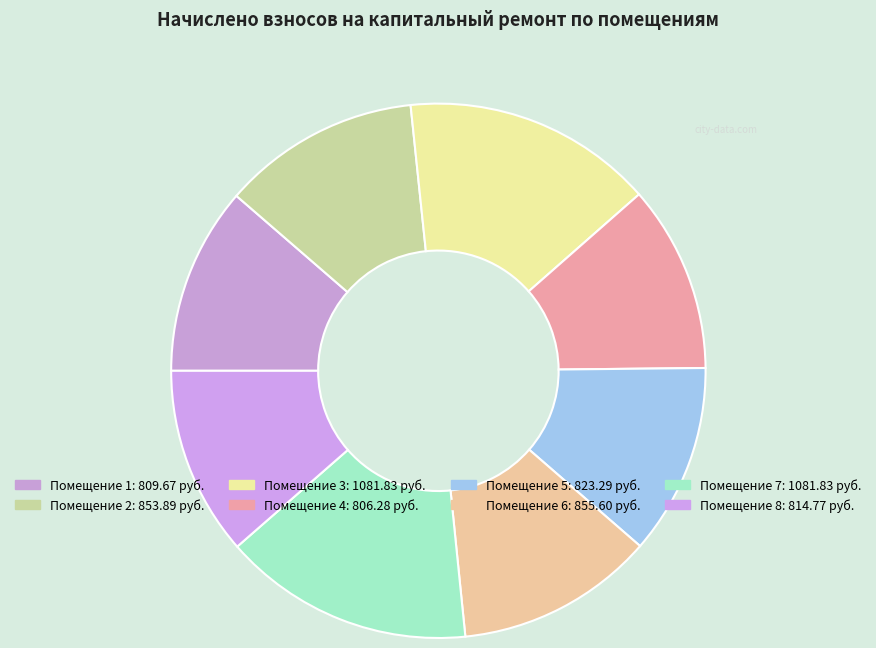

To the nearest percent, what is the average slice percentage?

12%